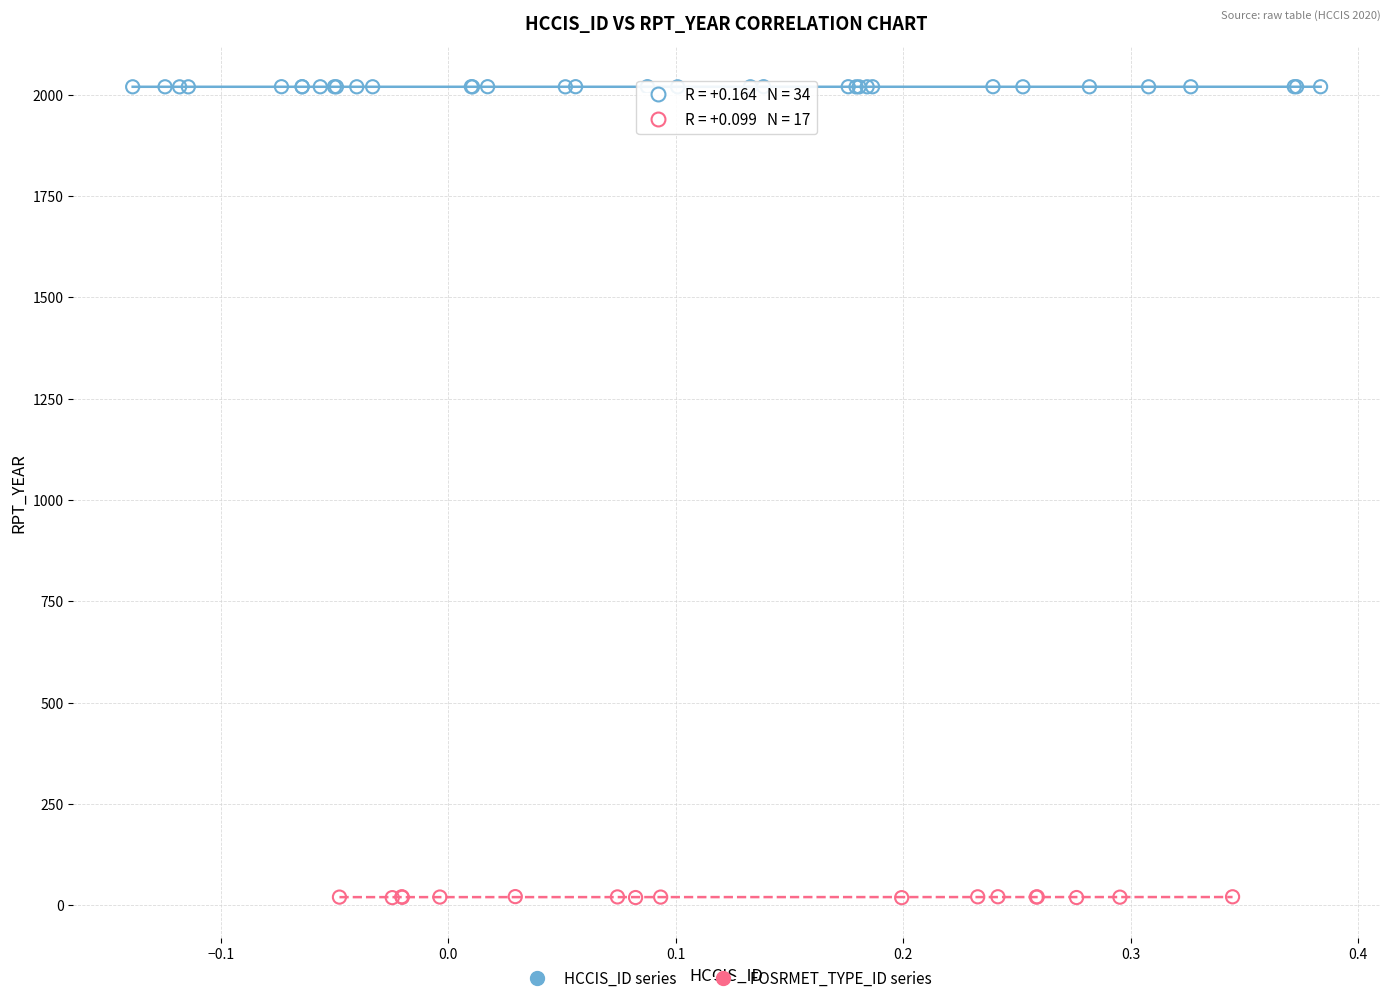

Which series reaches the maximum Y coordinate?

HCCIS_ID series